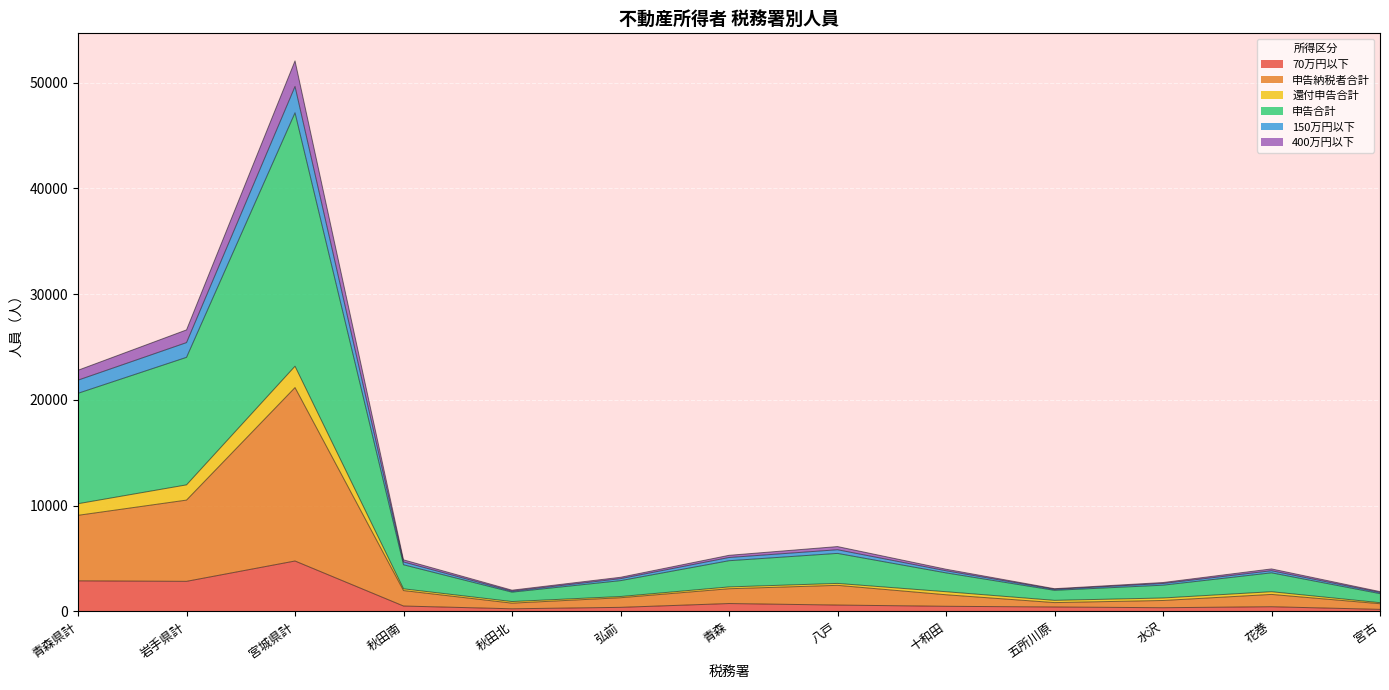

In 150万円以下, how many points are higher than both neighbors (excluding endpoints)?

3